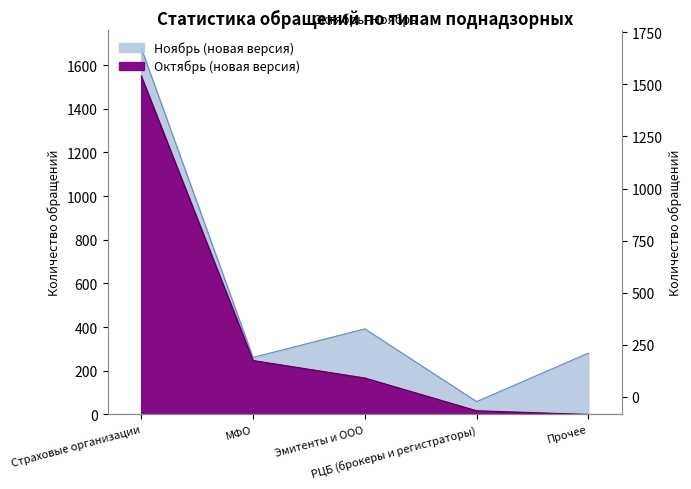

True or false: Октябрь (новая версия) has a value of 727 at Прочее.

False